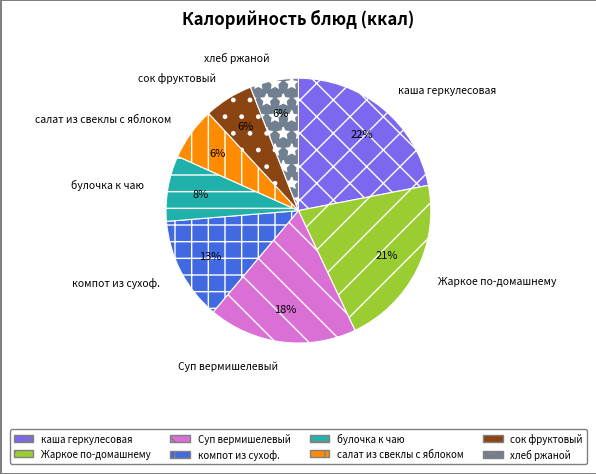

Between булочка к чаю and сок фруктовый, which is larger?

булочка к чаю